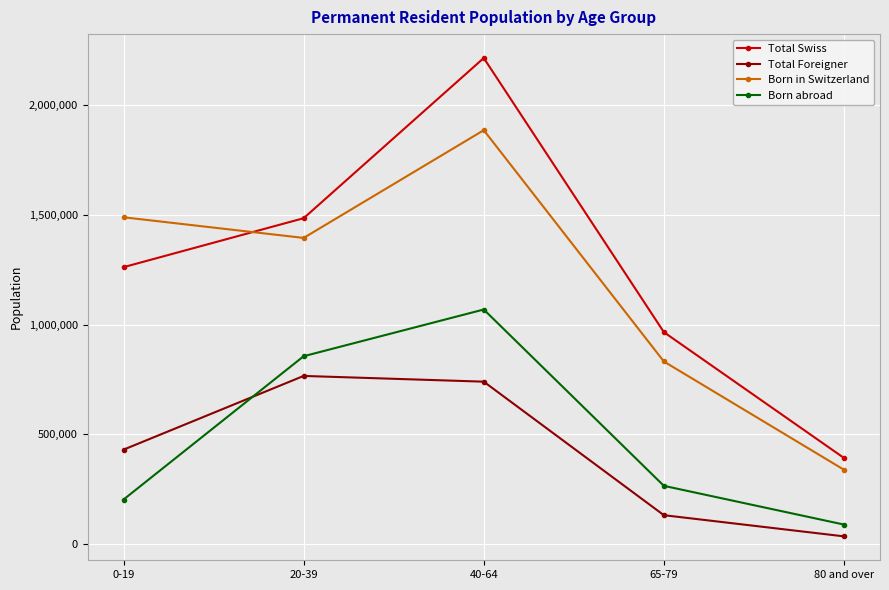

At which label is Born abroad closest to 578460?

20-39